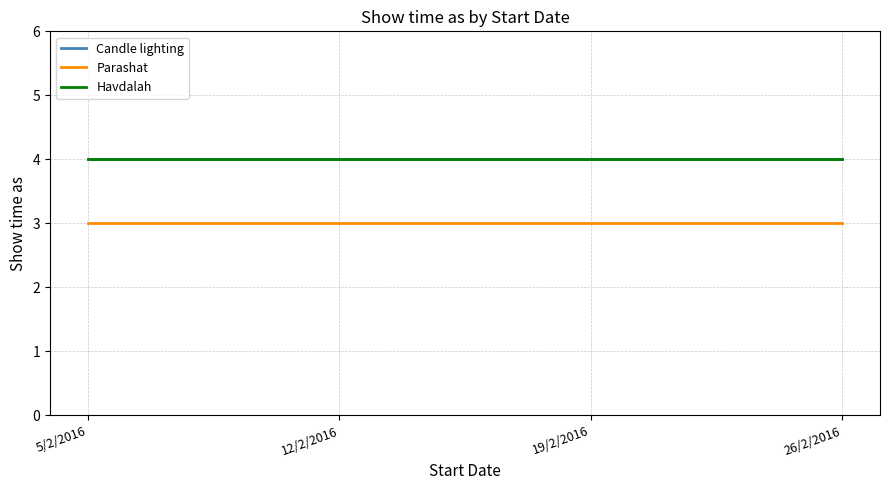

Which has a higher value, 26/2/2016 or 12/2/2016?

26/2/2016